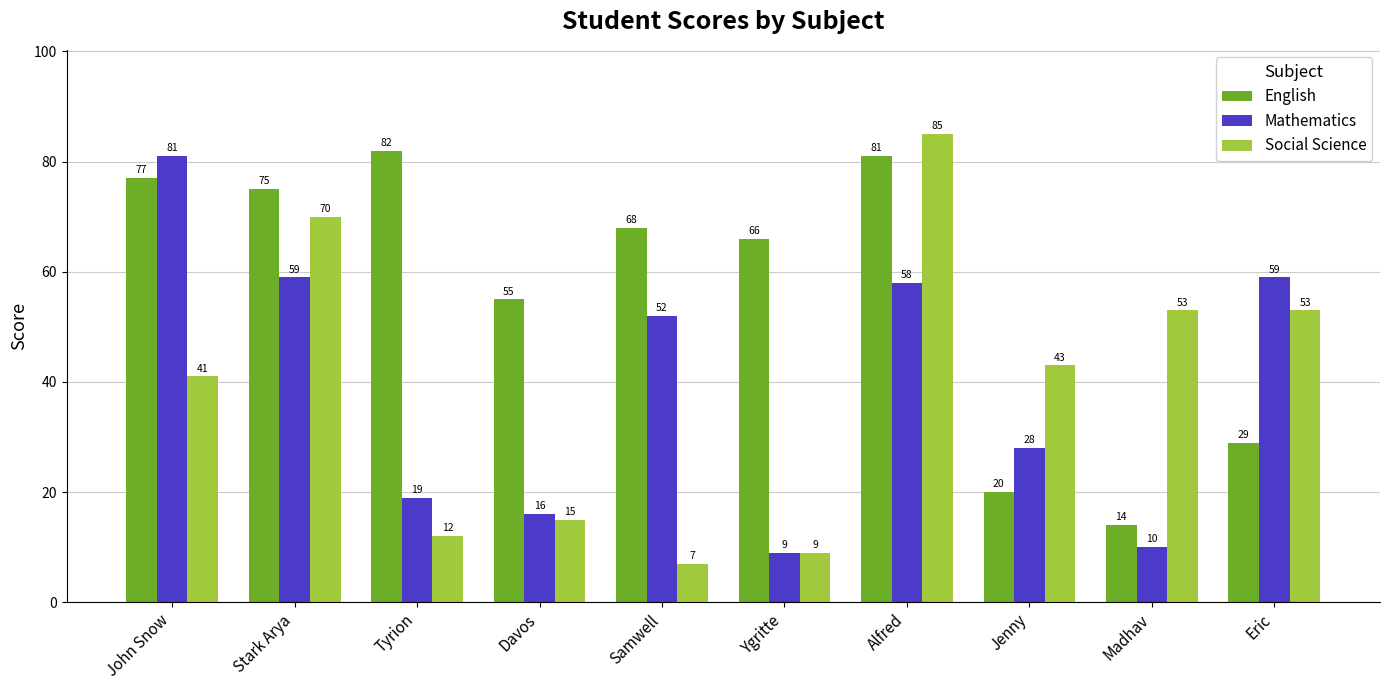

Which series has the largest range (max minus min)?

Social Science